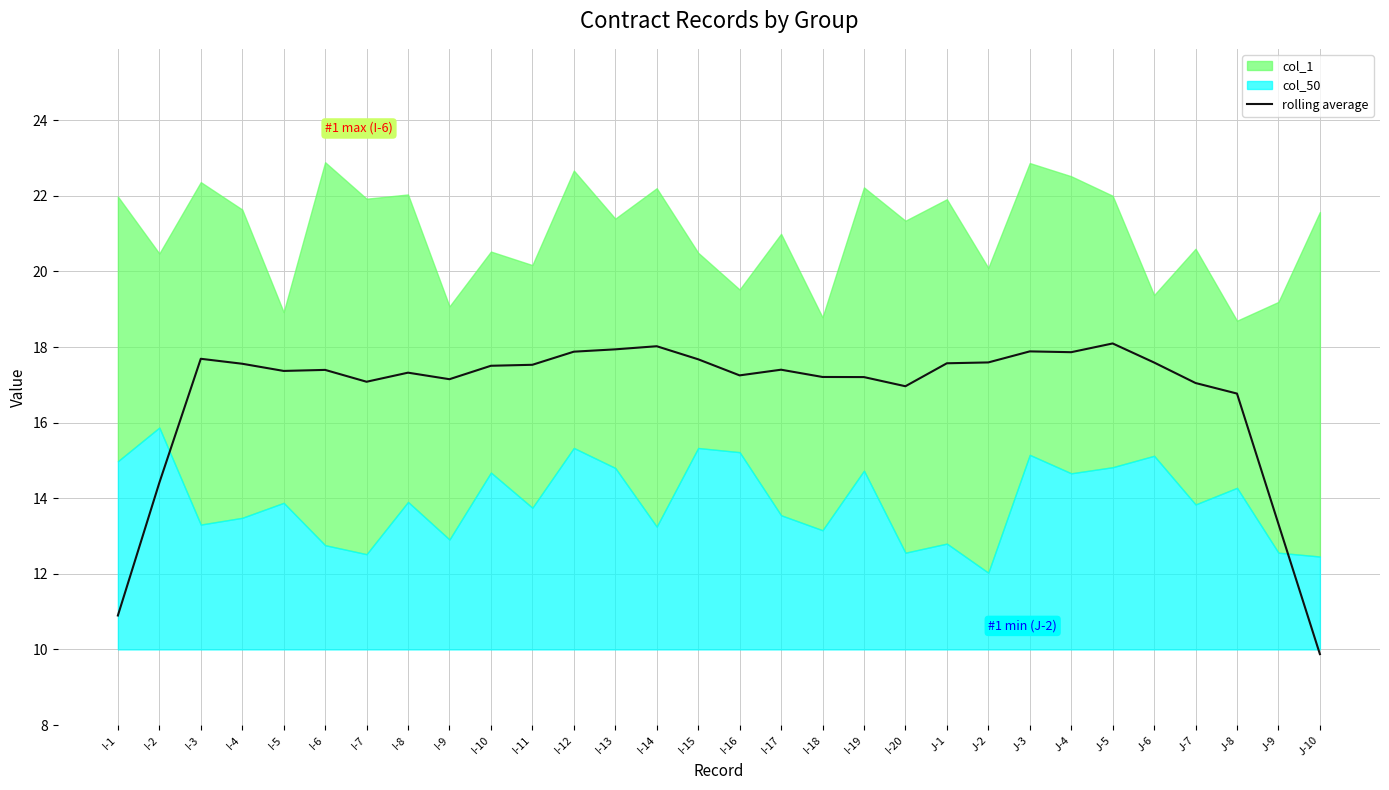

Reading left to right, what are all the values shown in this chart?

I-1=10.9	I-2=14.4	I-3=17.7	I-4=17.6	I-5=17.4	I-6=17.4	I-7=17.1	I-8=17.3	I-9=17.1	I-10=17.5	I-11=17.5	I-12=17.9	I-13=17.9	I-14=18.0	I-15=17.7	I-16=17.3	I-17=17.4	I-18=17.2	I-19=17.2	I-20=17.0	J-1=17.6	J-2=17.6	J-3=17.9	J-4=17.9	J-5=18.1	J-6=17.6	J-7=17.0	J-8=16.8	J-9=13.3	J-10=9.9